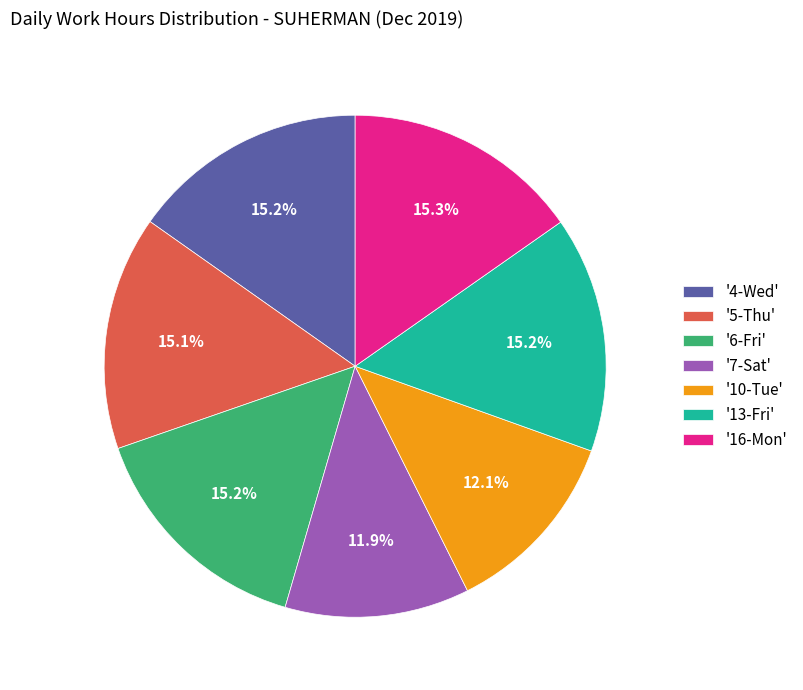

What percentage do '7-Sat' and '16-Mon' together represent?

27.2%